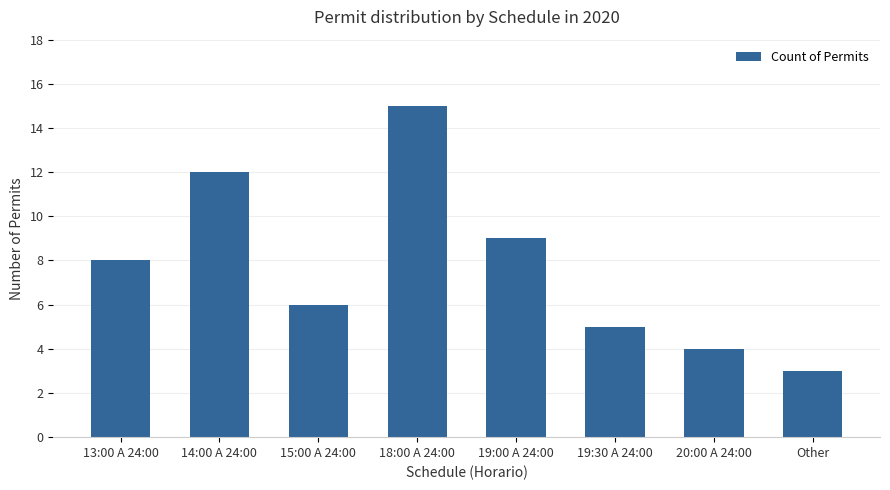

The value at 14:00 A 24:00 is 3. True or false?

False